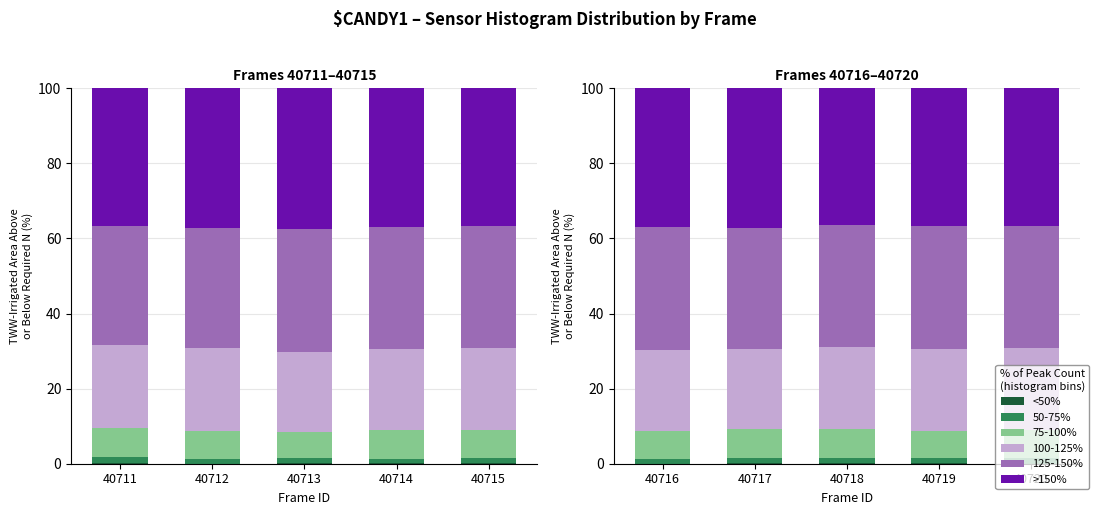

What is the difference between the highest and lowest values at 40716?

37.0